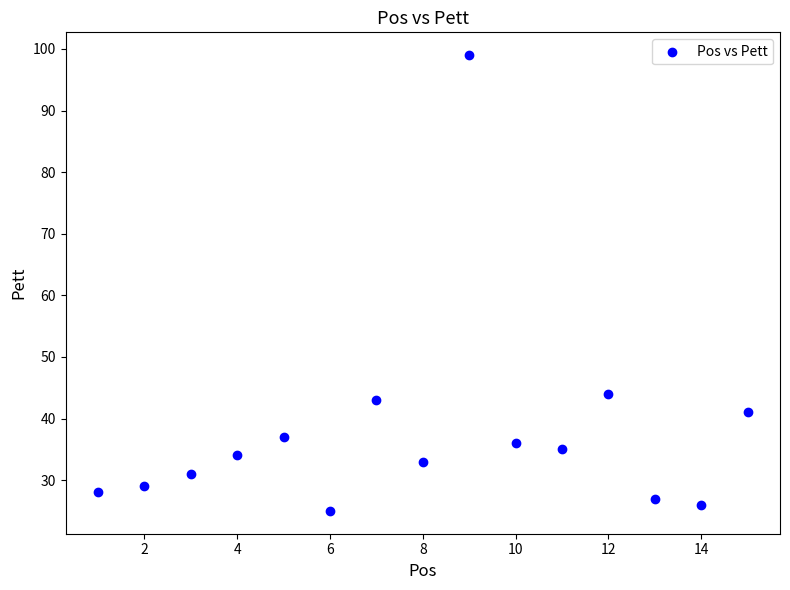

What Y value in the scatter plot is closest to 62?

44